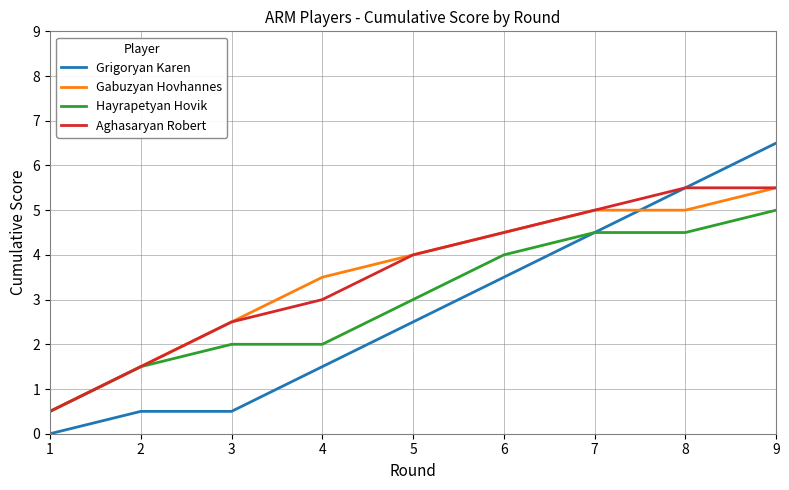

Is it true that Hayrapetyan Hovik equals 4.5 at 7?

True